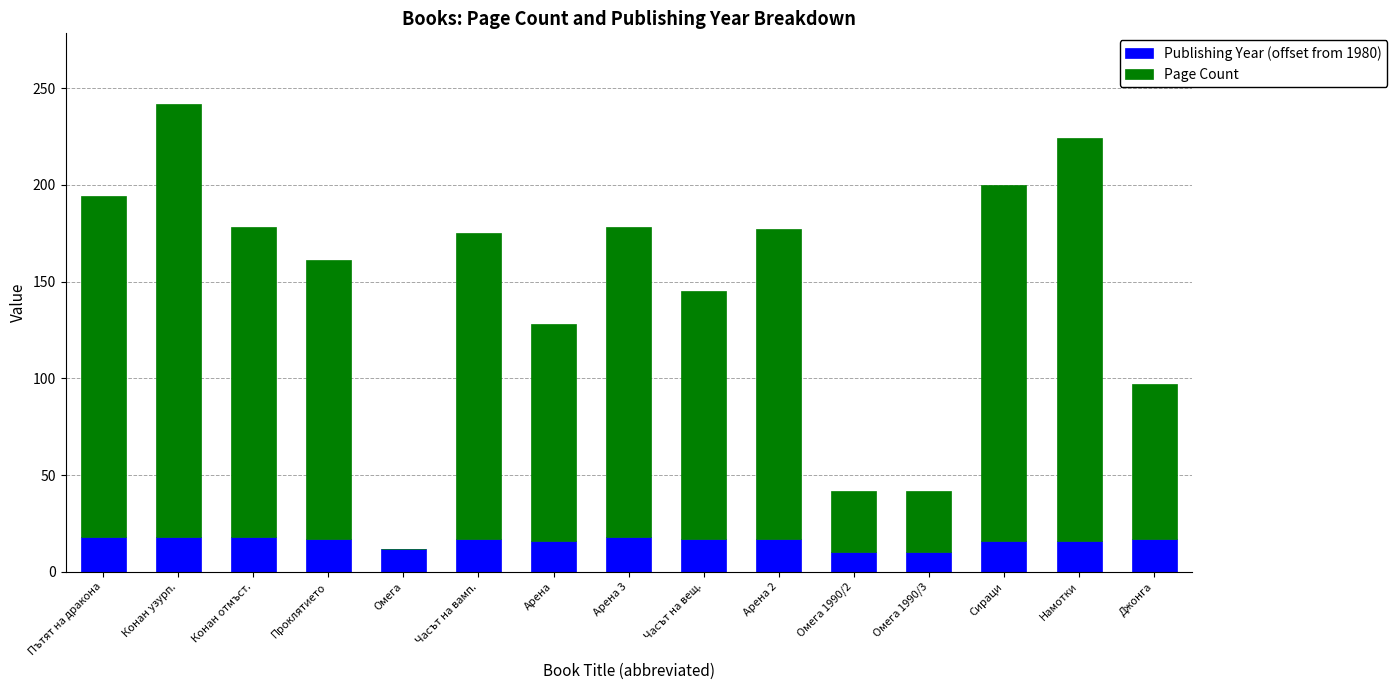

True or false: Publishing Year (offset from 1980) has a value of 16 at Сираци.

True